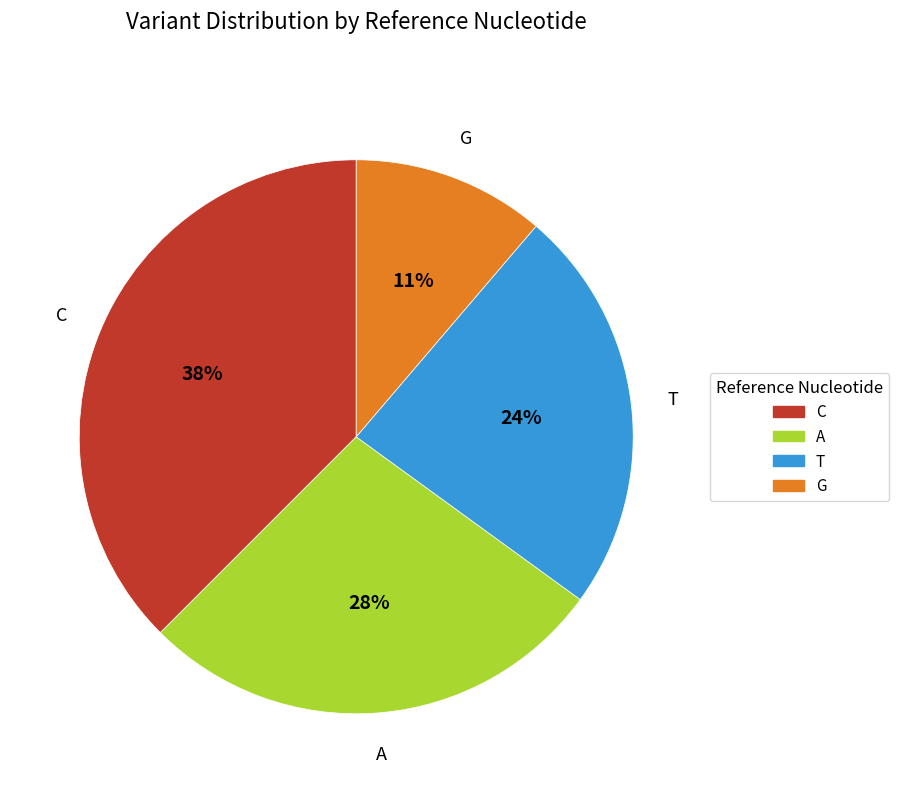

The A slice represents 28% of the pie. True or false?

True